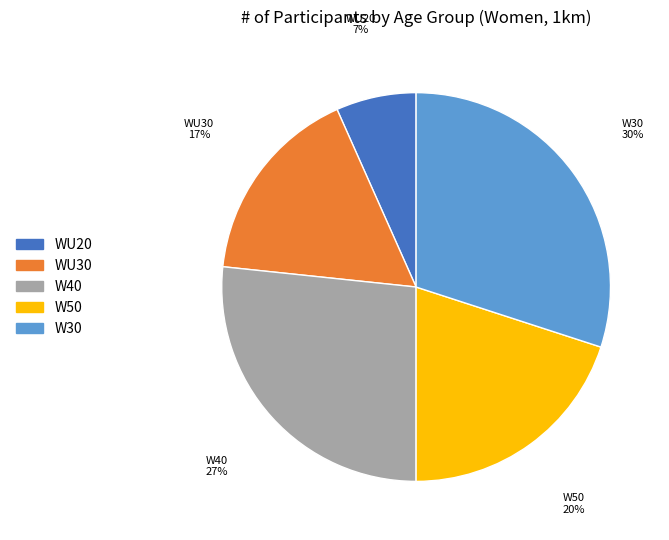

The W40 slice represents 27% of the pie. True or false?

True